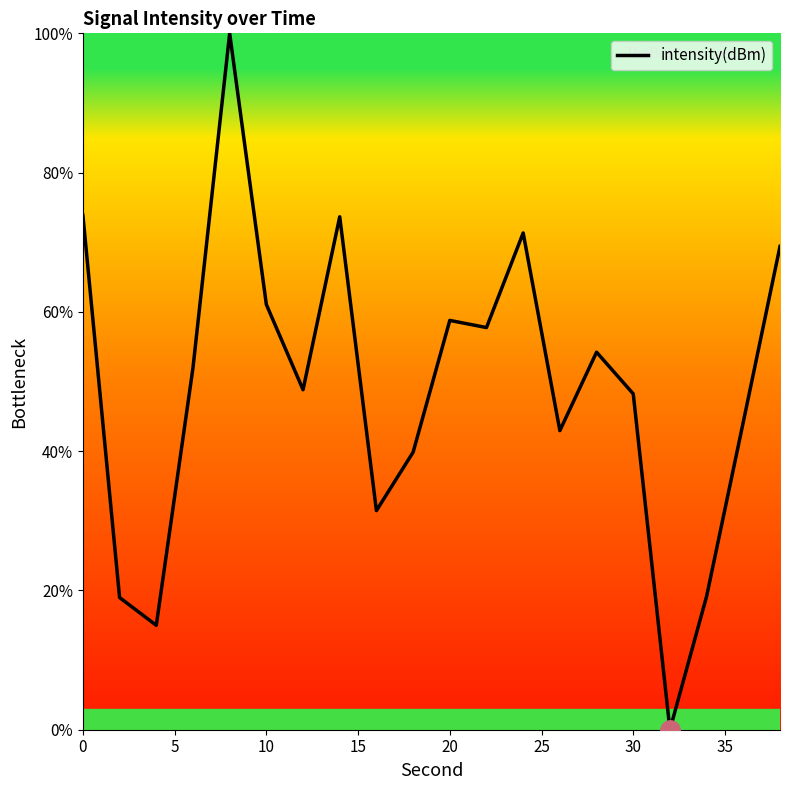

What is the average value?

49.0